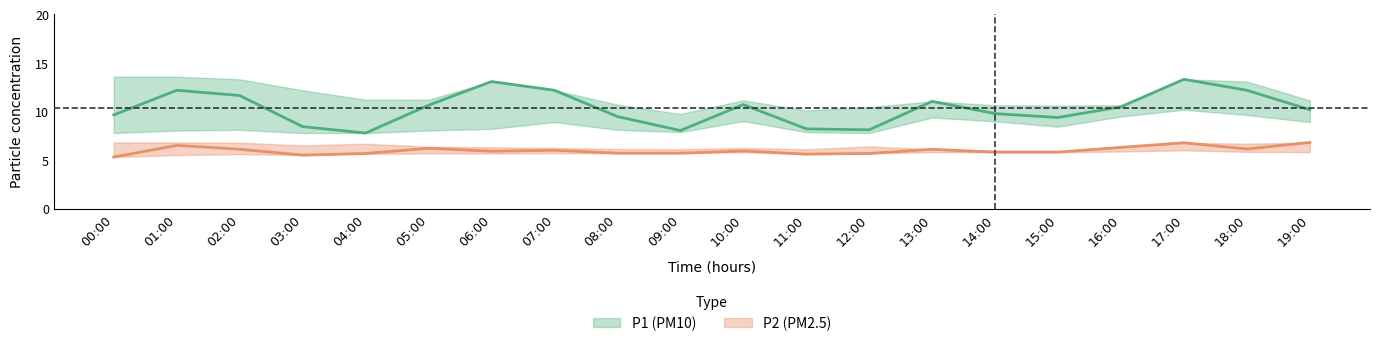

Which category has the highest value in the P2_upper series?

00:00